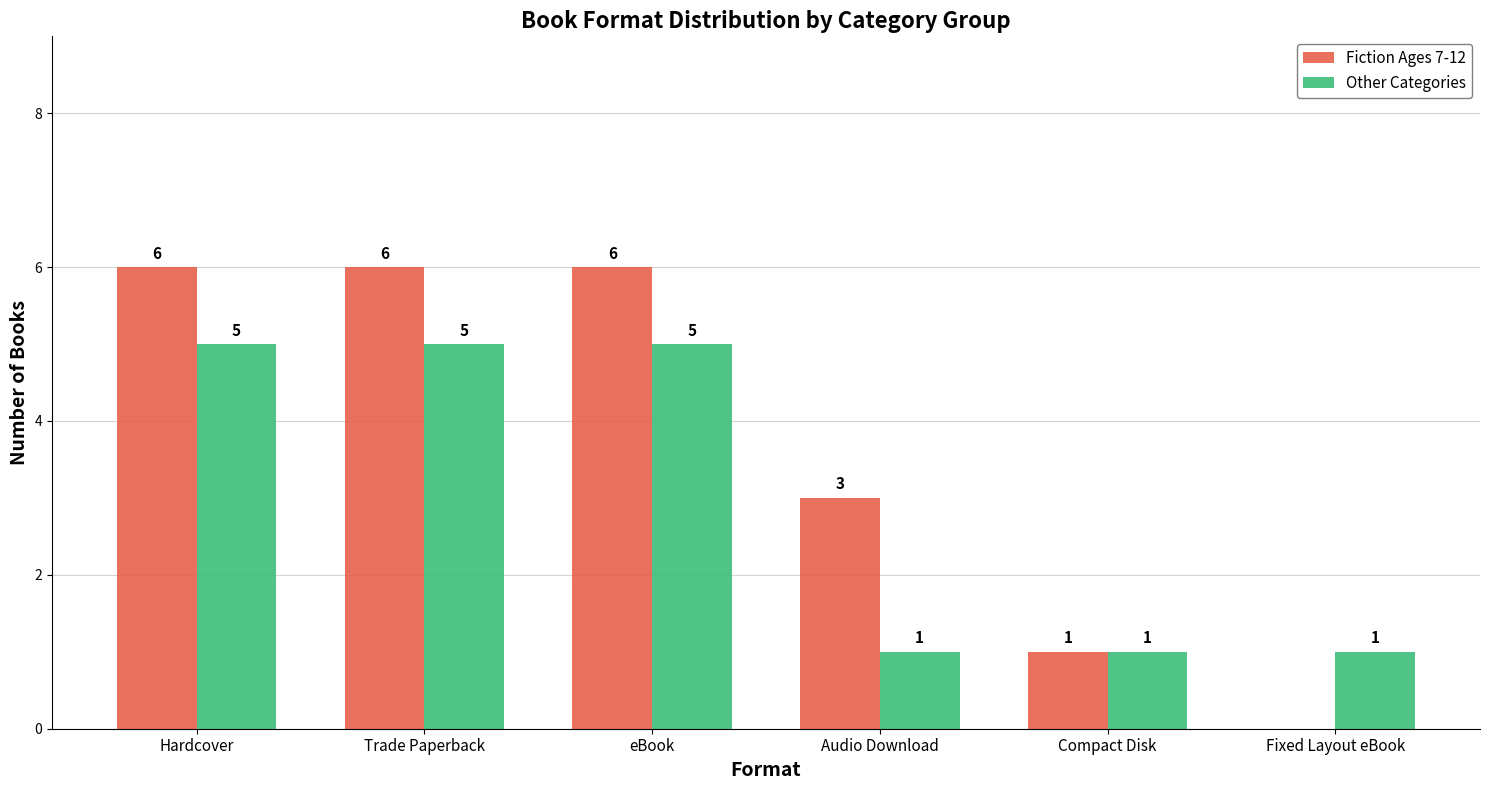

Reading right to left, list all the values displayed in this chart.

Fiction Ages 7-12: Fixed Layout eBook=0	Compact Disk=1	Audio Download=3	eBook=6	Trade Paperback=6	Hardcover=6
Other Categories: Fixed Layout eBook=1	Compact Disk=1	Audio Download=1	eBook=5	Trade Paperback=5	Hardcover=5